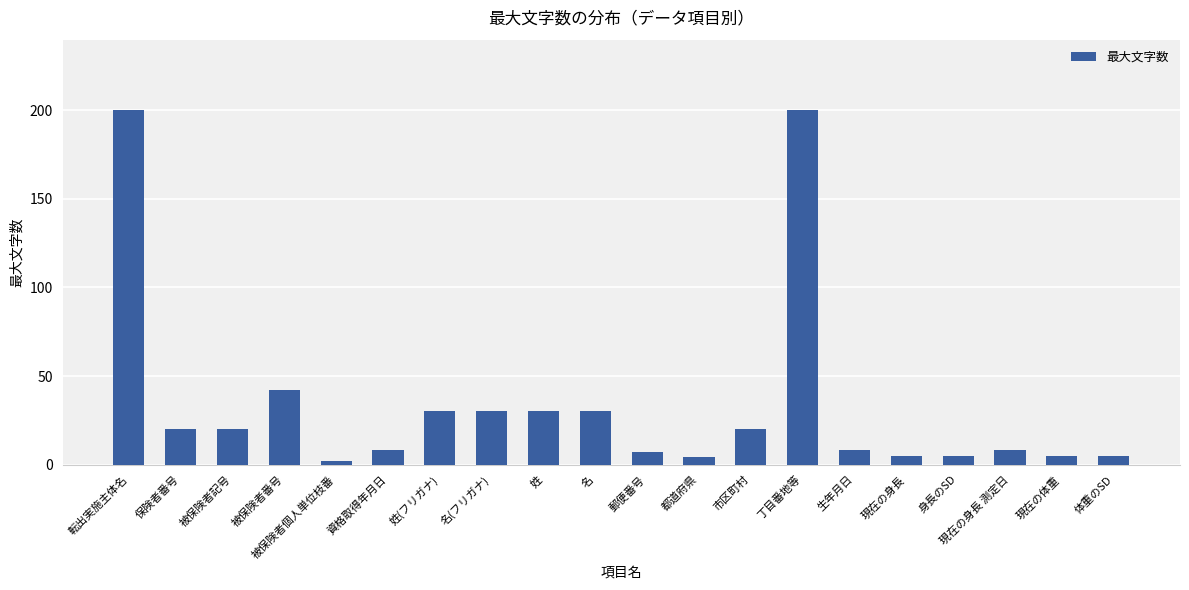

What is the sum of the values at 郵便番号 and 丁目番地等?

207